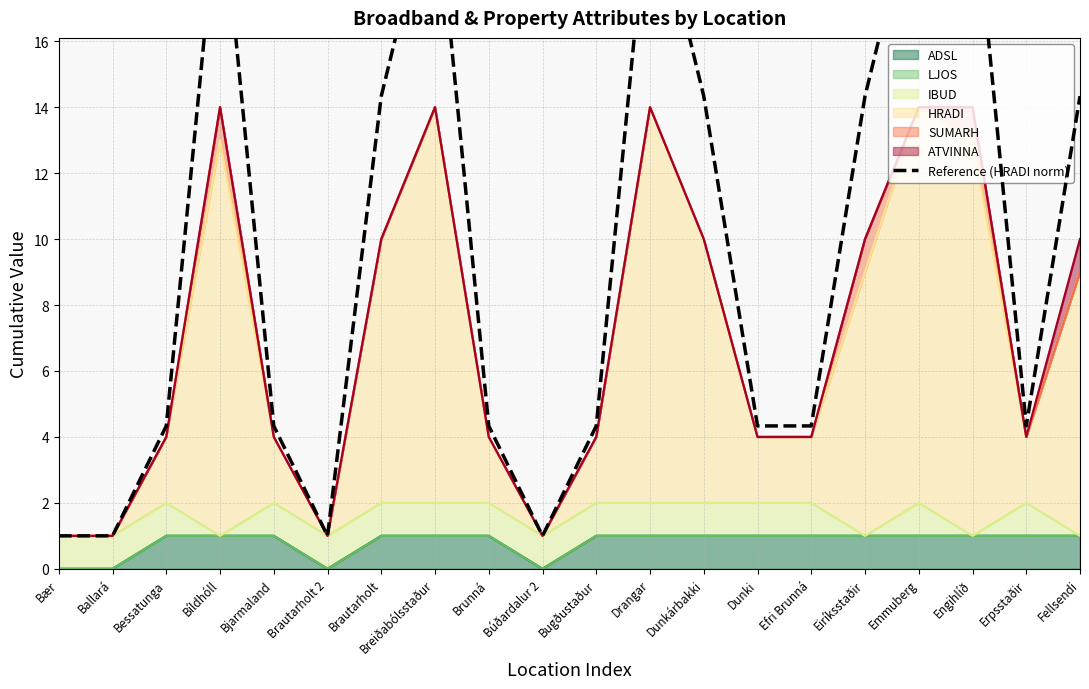

Approximately how many times larger is the value at Bíldhóll compared to Búðardalur 2?

21.0